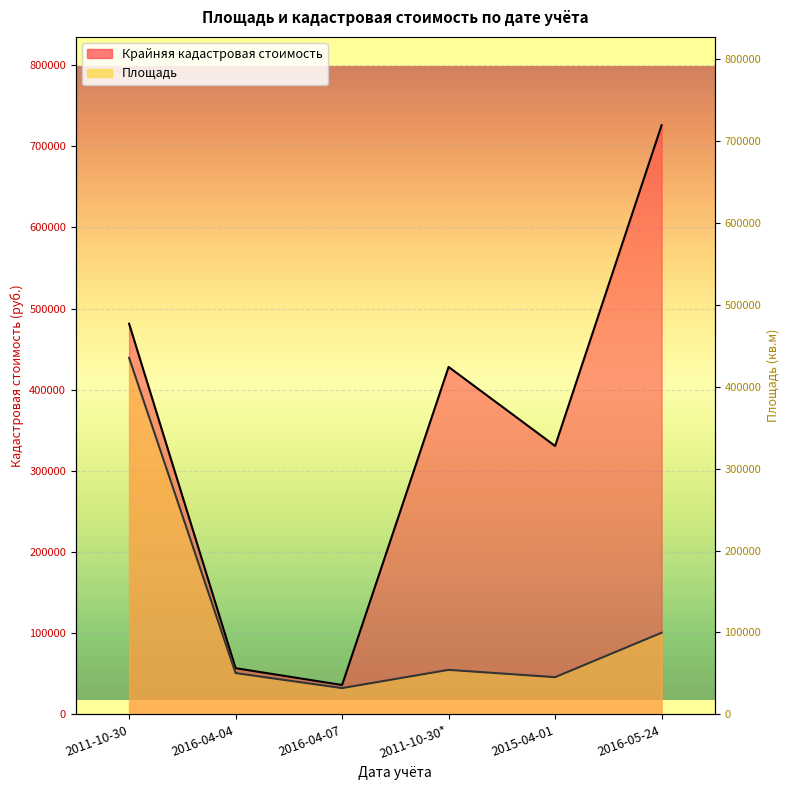

What is the total value across all series at 2011-10-30*?

482469.1